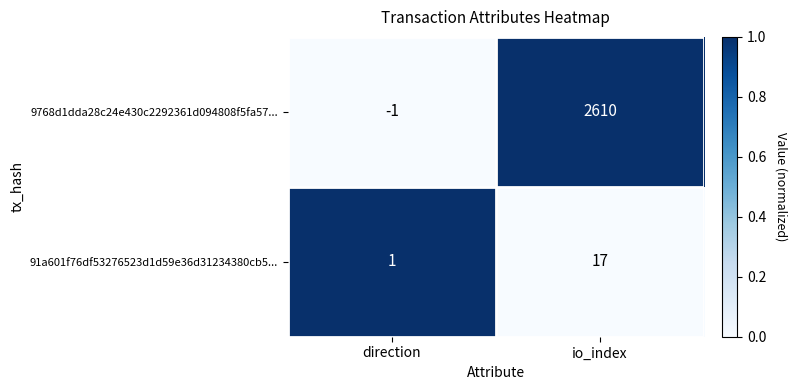

What is the sum of all 91a601f76df53276523d1d59e36d31234380cb5... values?

18